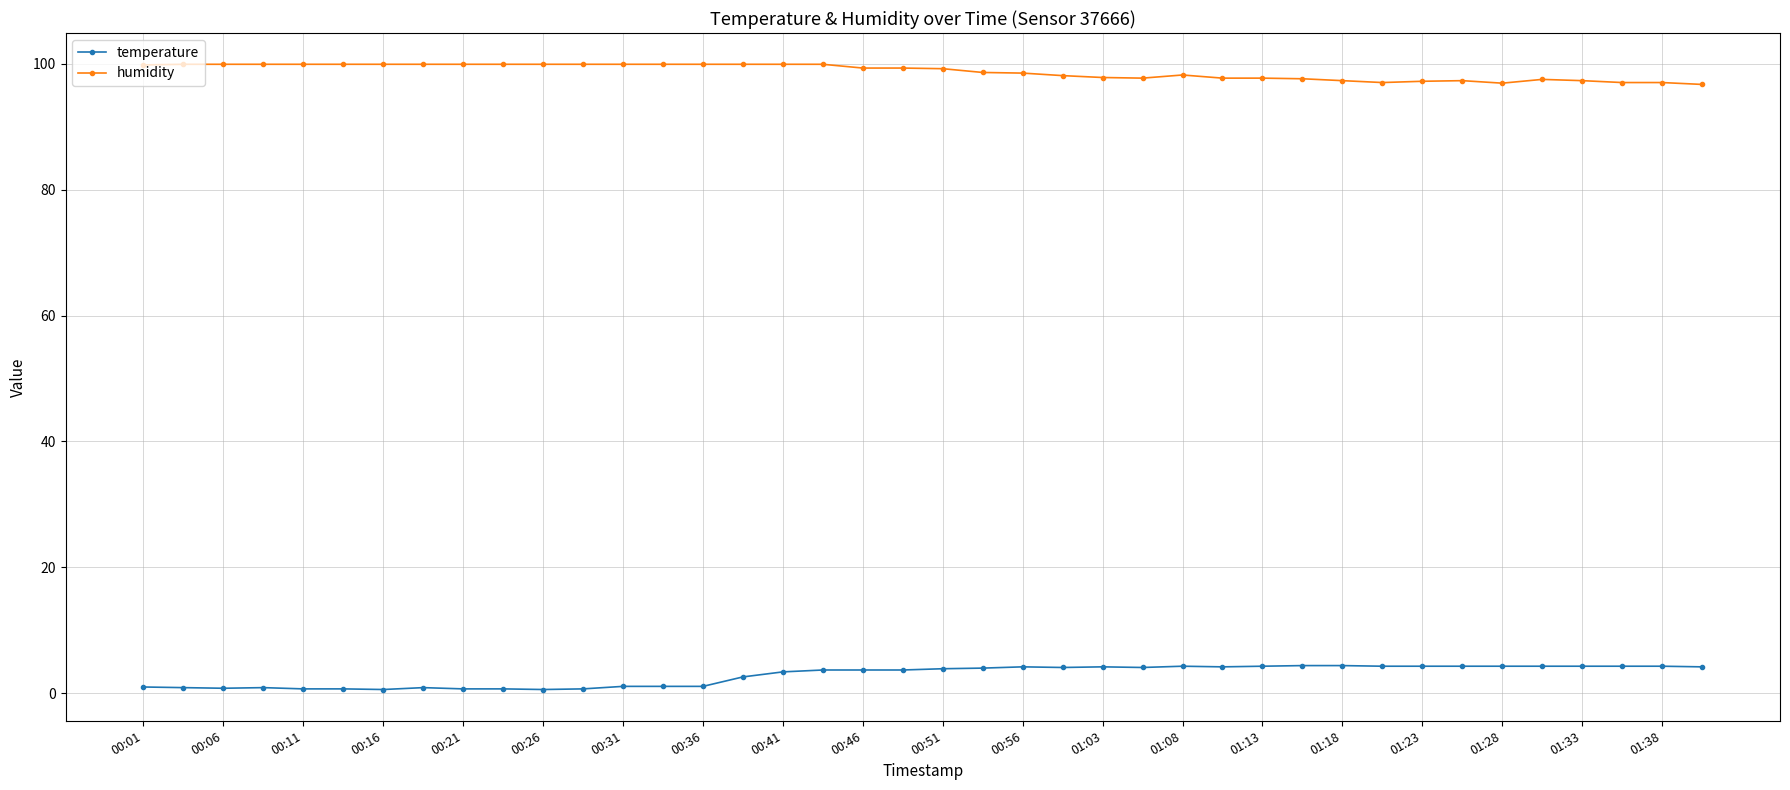

What is the value of the humidity point at the 35th from the left?

96.9